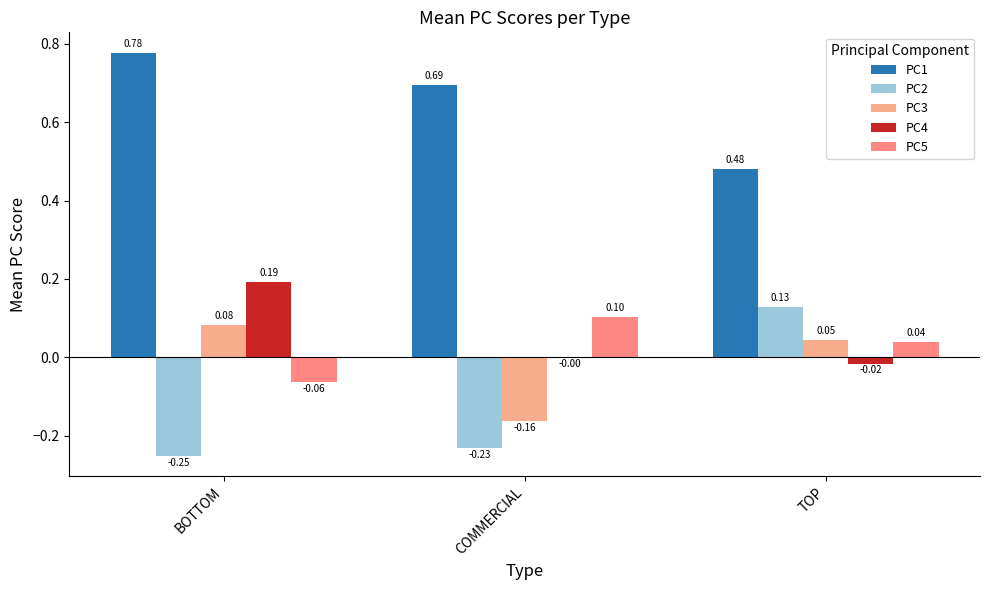

What position from the left is BOTTOM?

1